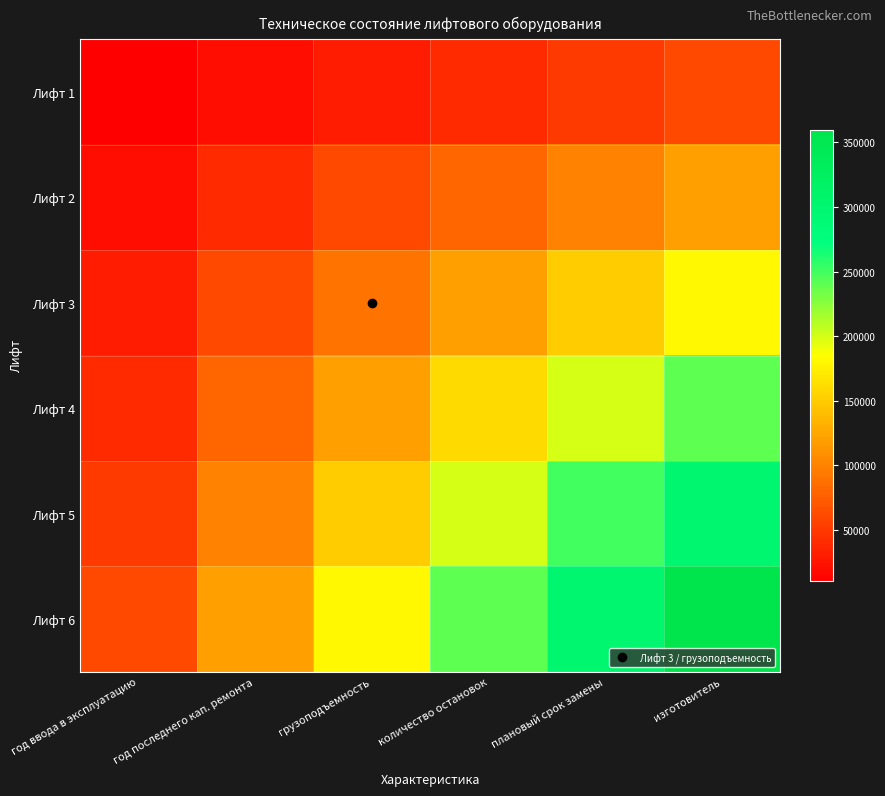

Rank the series by their maximum value, from highest to lowest.

Лифт 6, Лифт 5, Лифт 4, Лифт 3, Лифт 2, Лифт 1